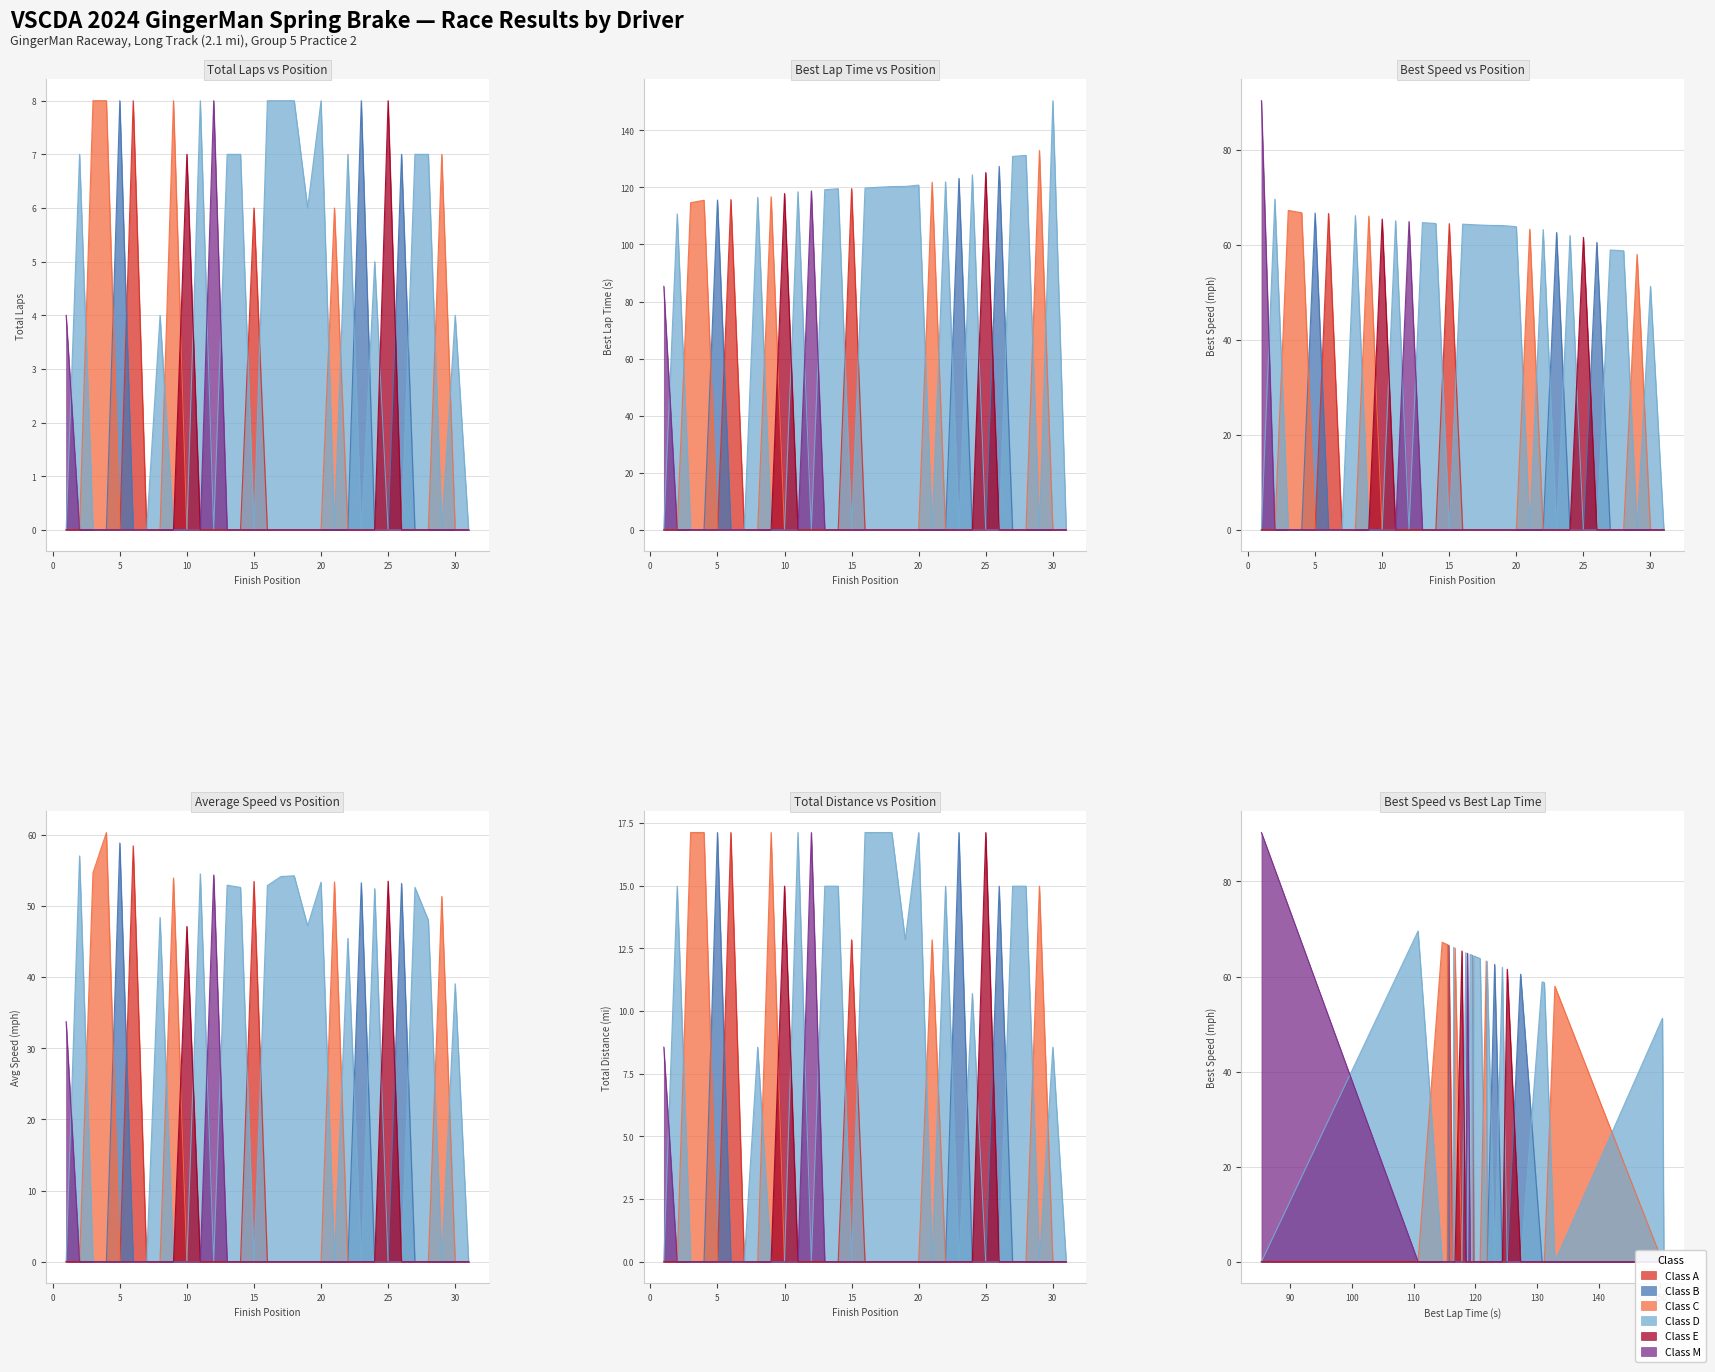

The Position series shows 11.0 at Tim. Parvin. True or false?

False